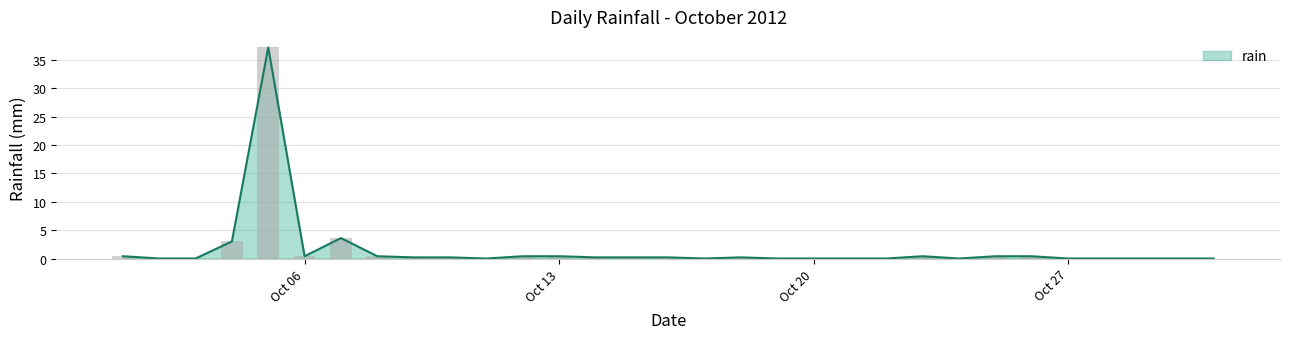

Which has a higher value, 2012-10-03 or 2012-10-08?

2012-10-08